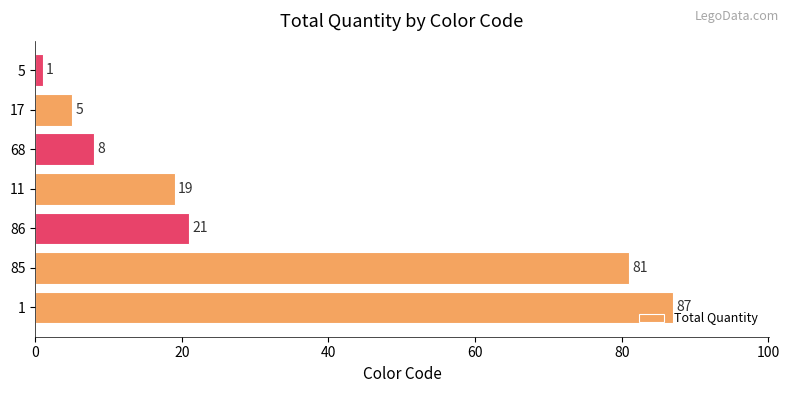

How many data points does each series have?

7